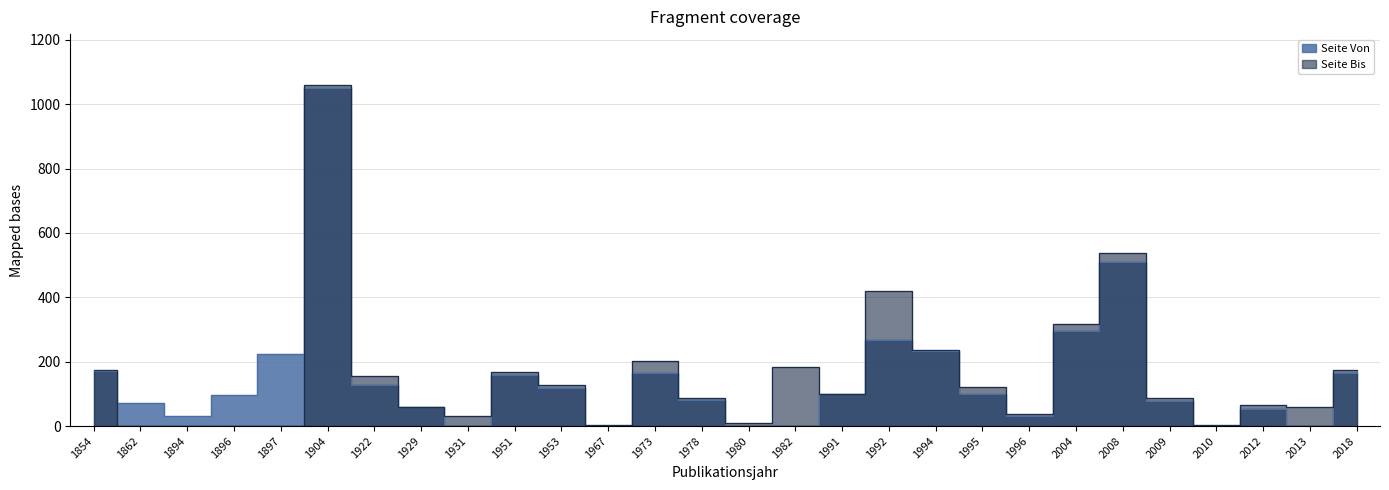

Is the value of Seite Bis at 1896 greater than the value of Seite Von at 1904?

No